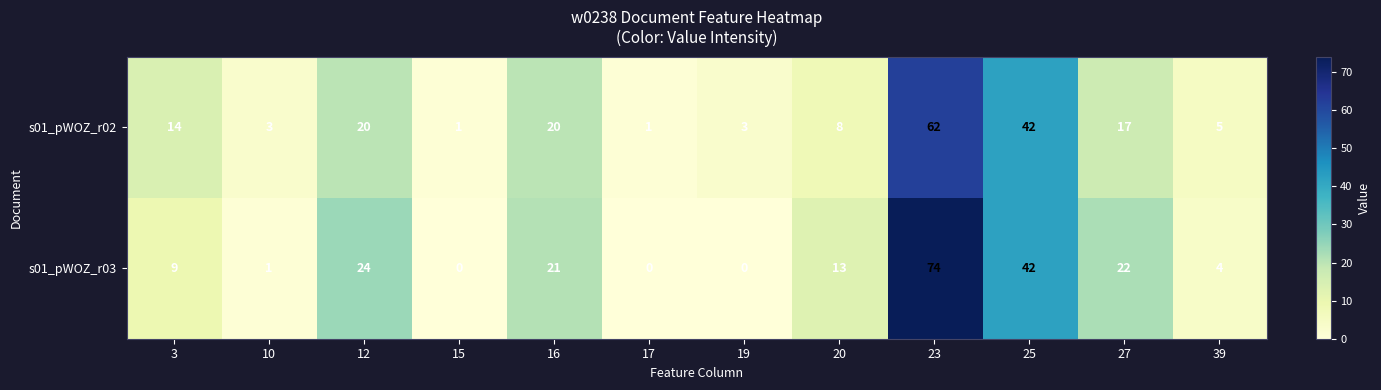

Rank the series at 39 from lowest to highest value.

s01_pWOZ_r03, s01_pWOZ_r02